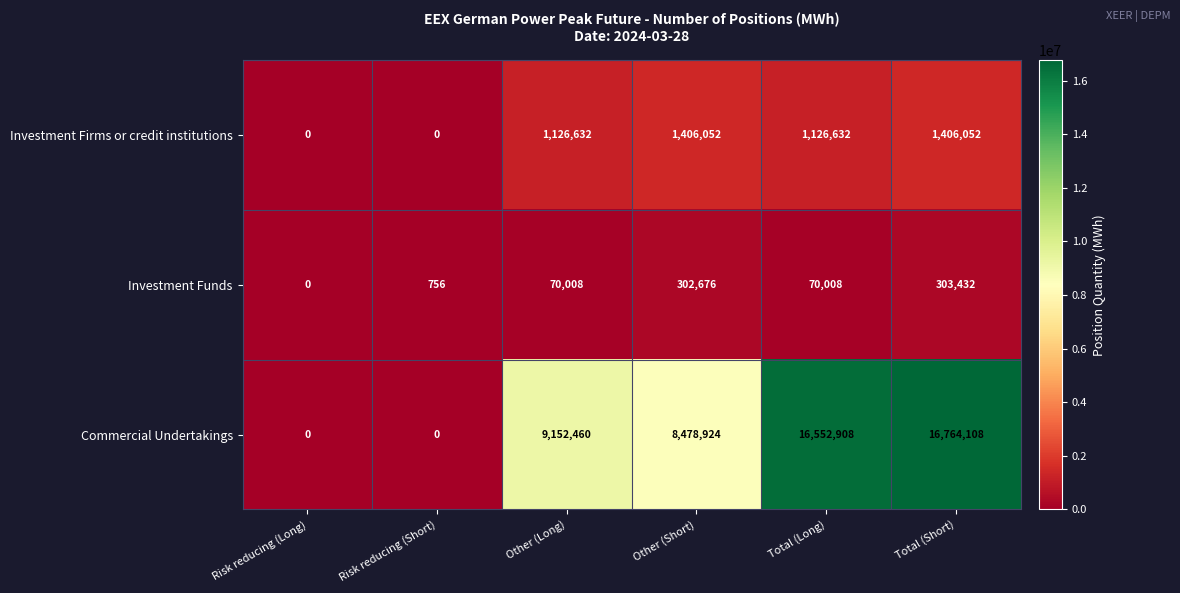

How many values in Investment Funds are above zero?

5